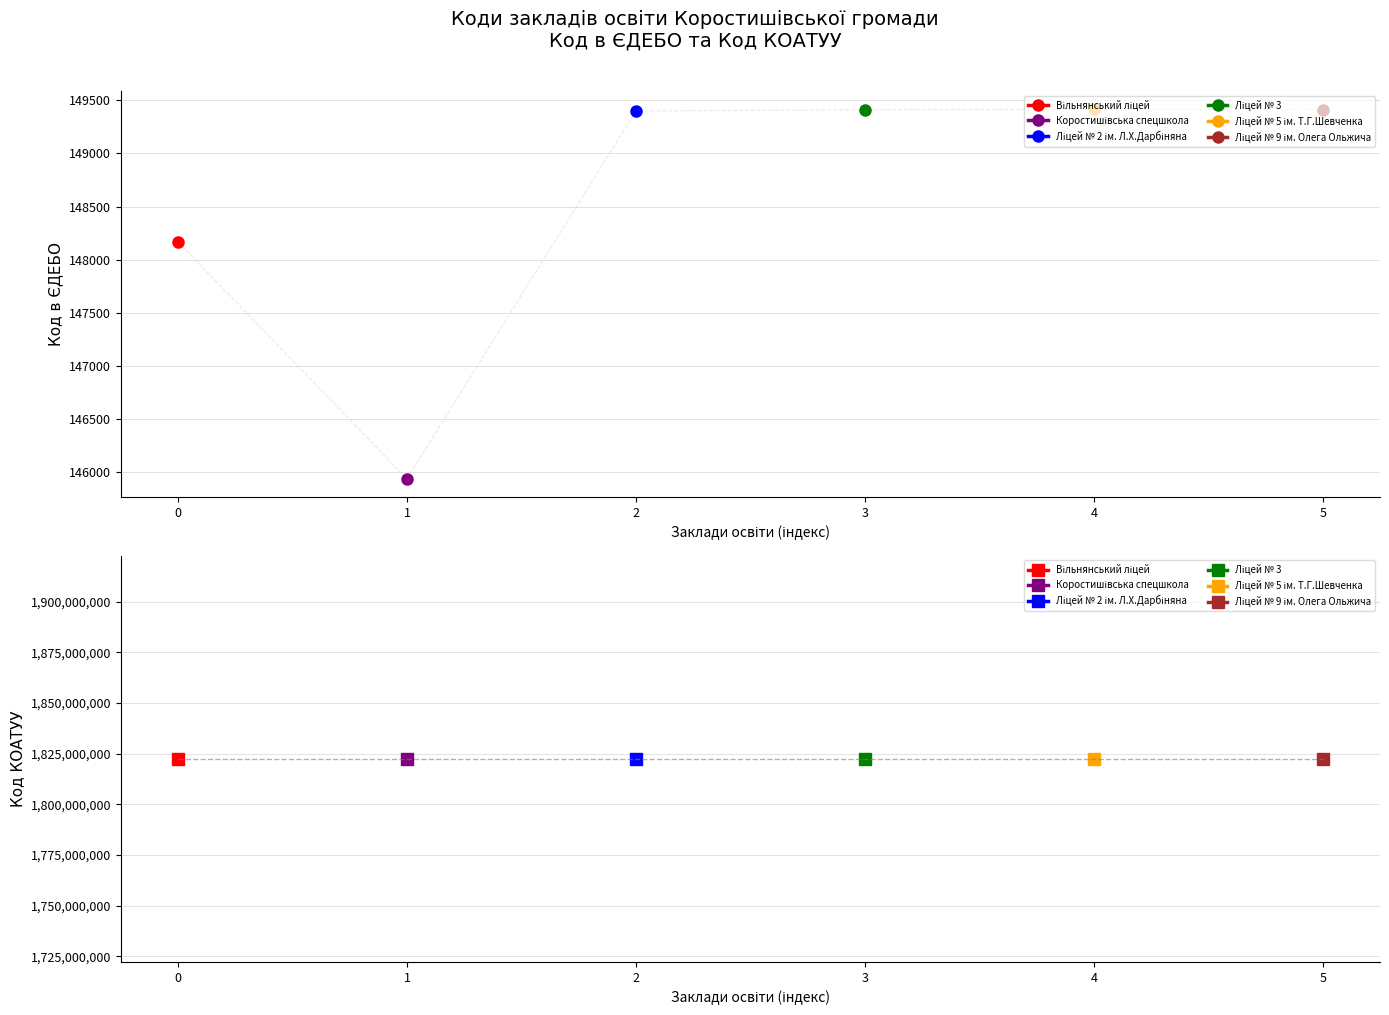

What is the sum of all Ліцей № 2 ім. Л.Х.Дарбіняна values?

1822659499